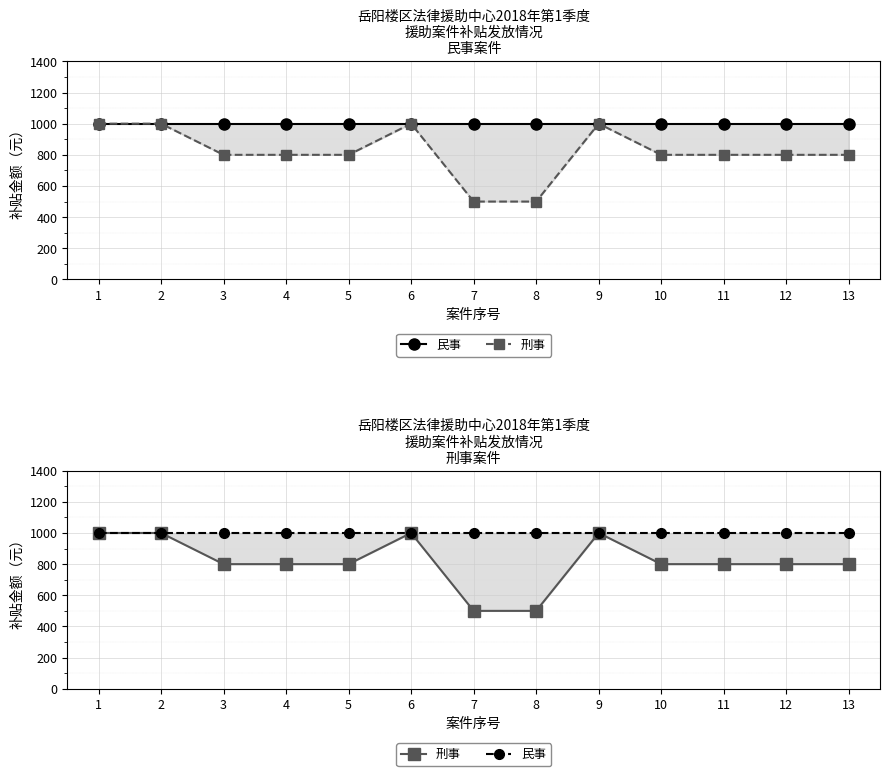

What is the sum of all 民事 values?

13000